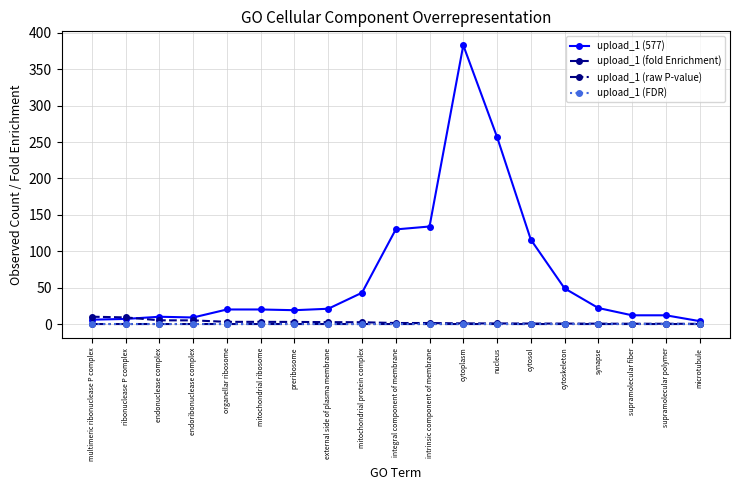

Which series has the largest range (max minus min)?

upload_1 (577)